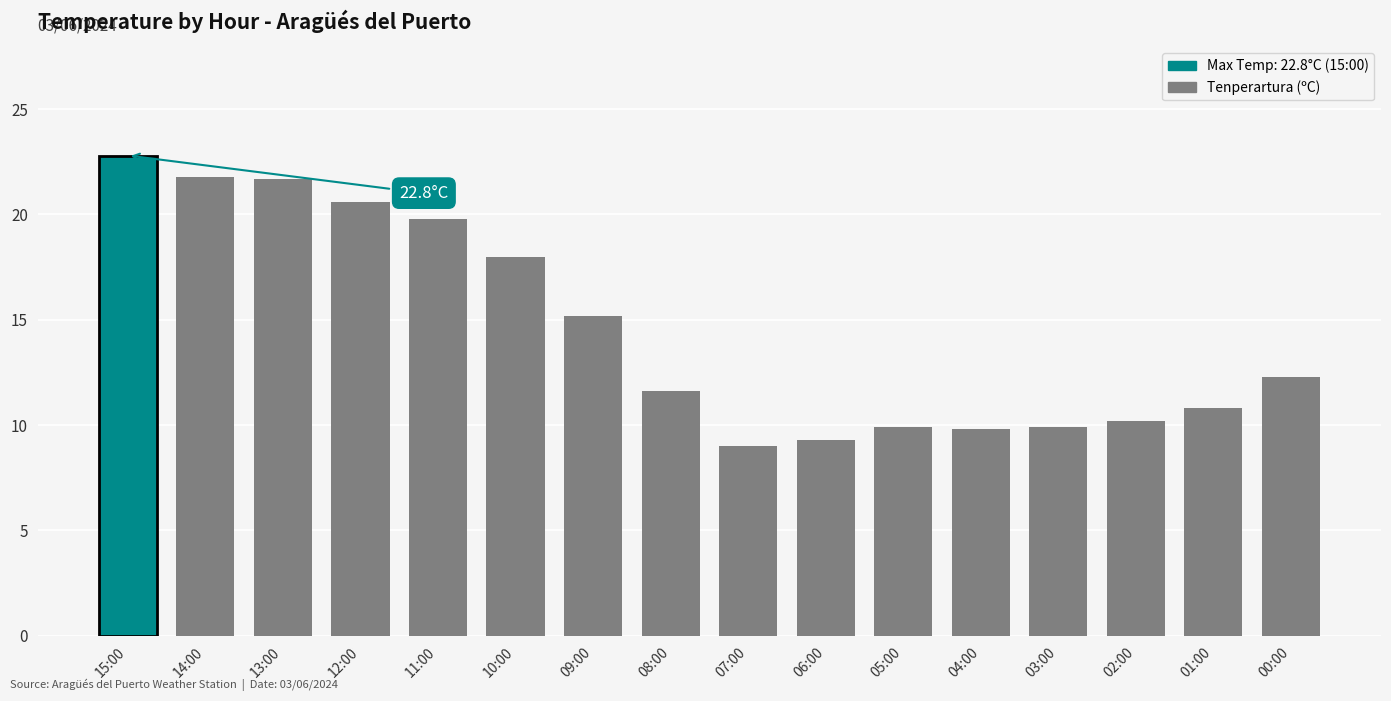

Where does the data first go above 12?

15:00